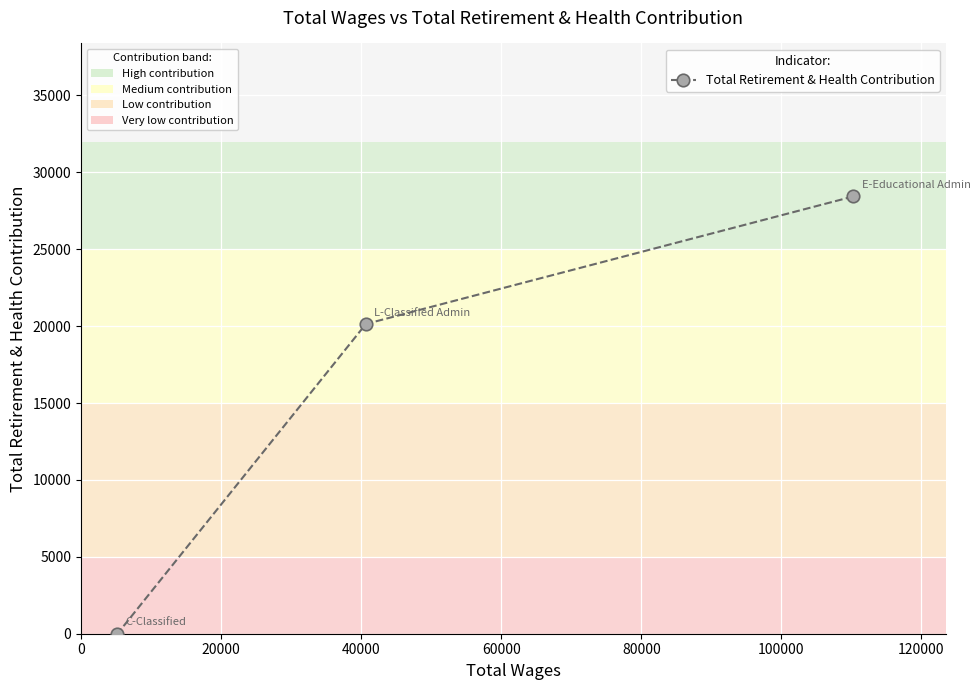

How many lines are shown in the chart?

1